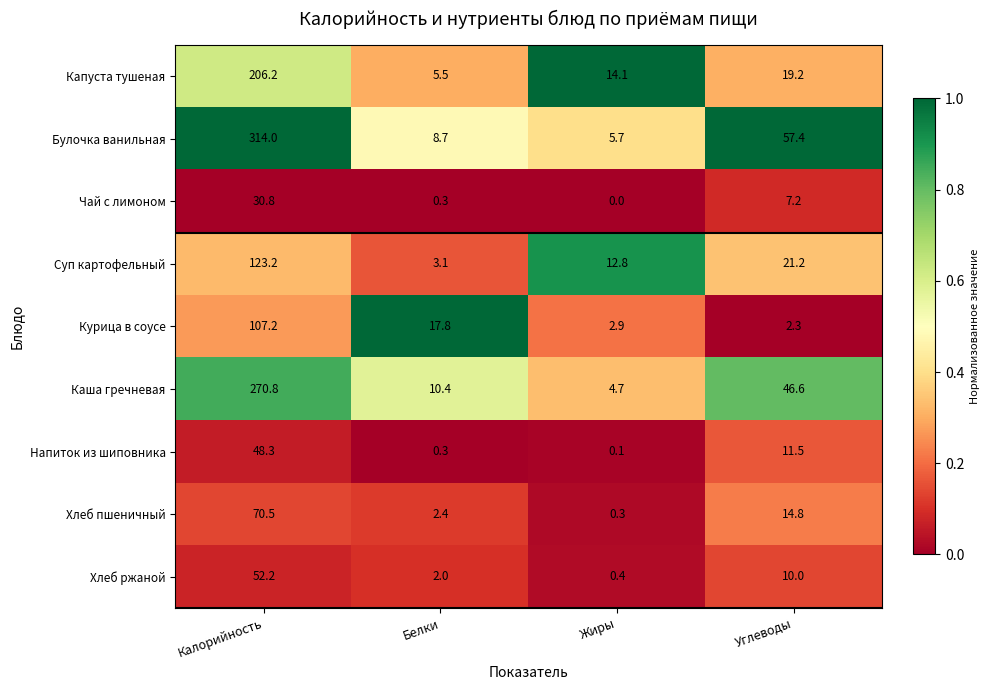

At which category does the chart reach its peak across all series?

Калорийность